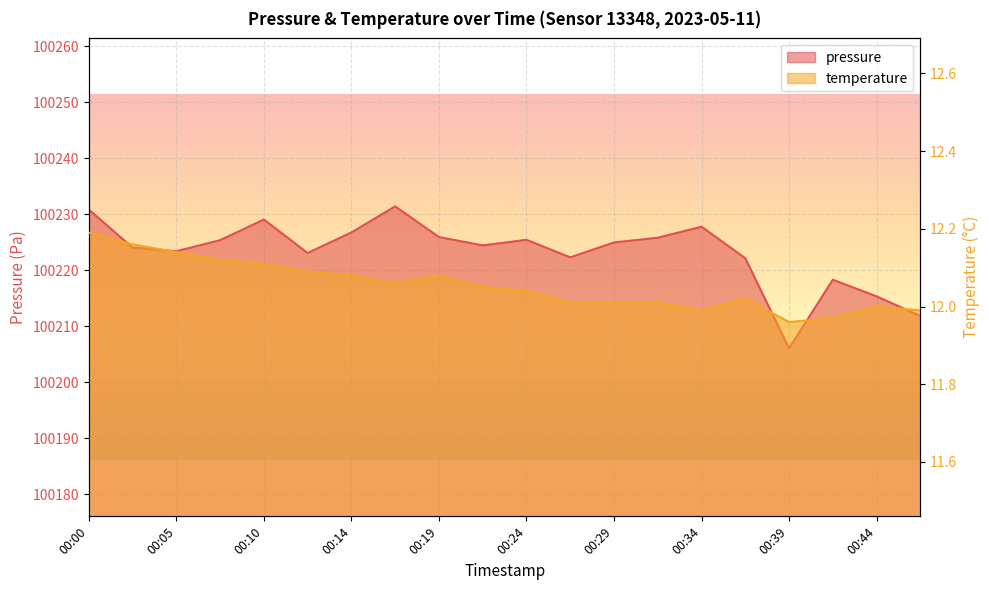

At which category is the sum across all series the highest?

00:17